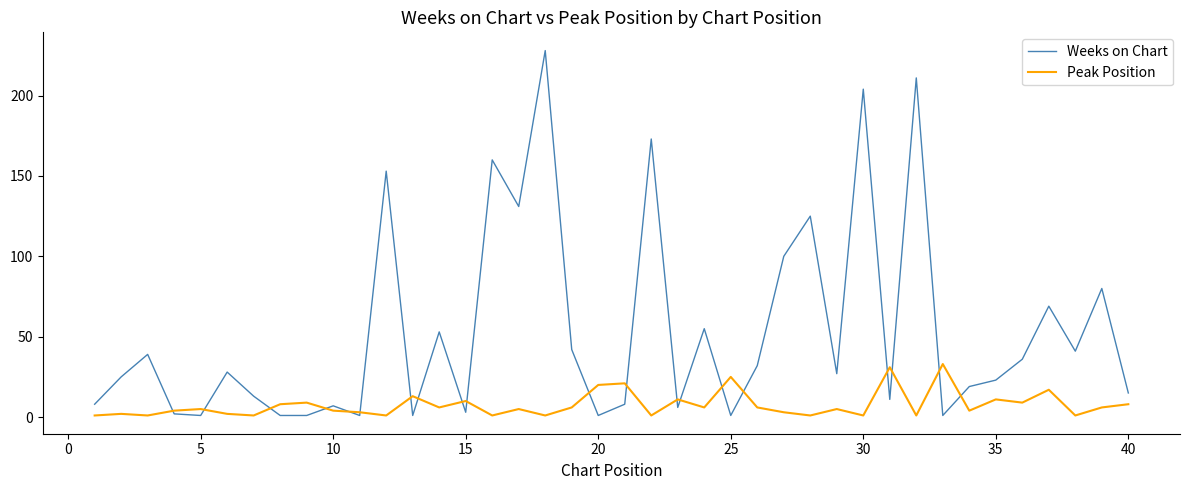

Does the chart have visible grid lines?

No